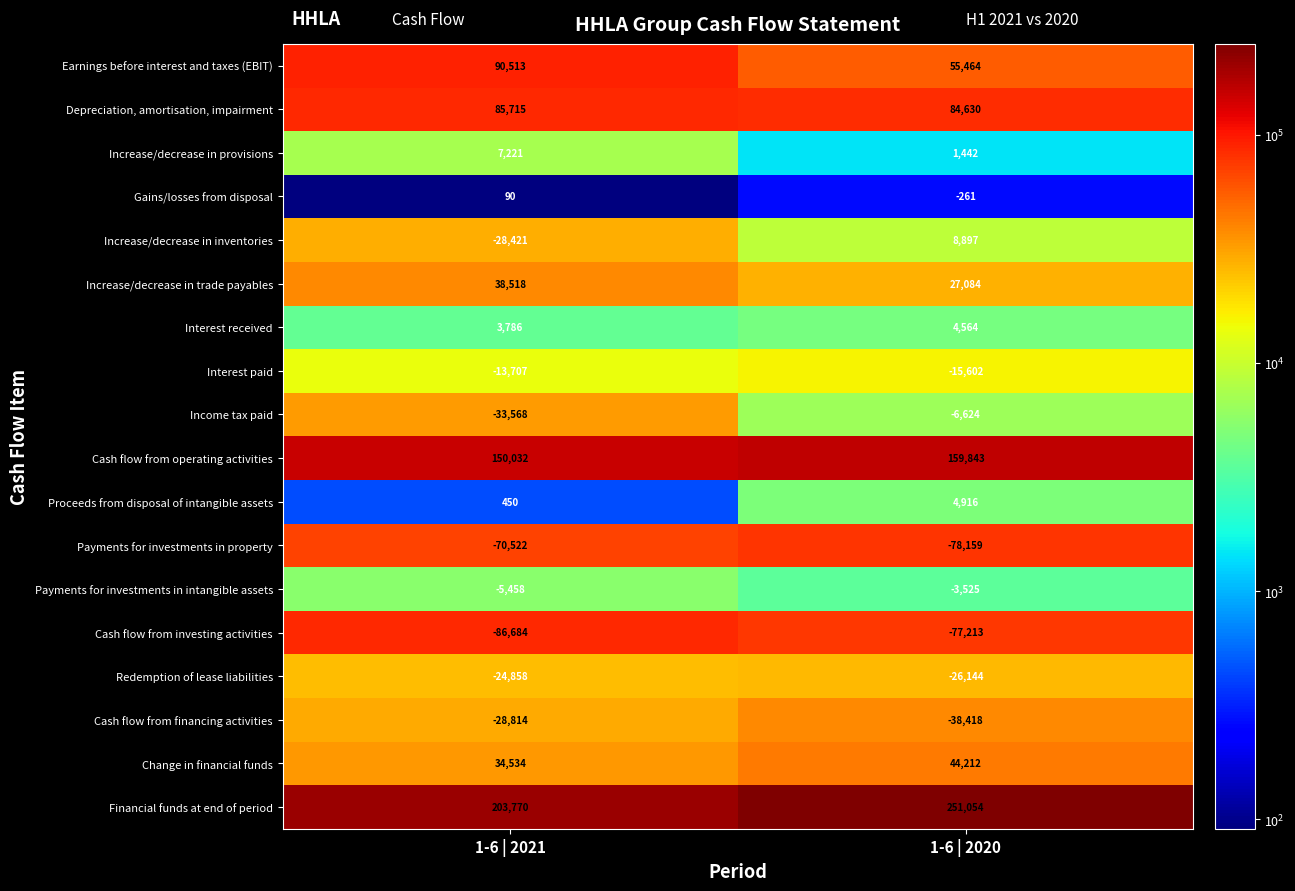

What is the spread (max minus min) of values at 1-6 | 2020?

329213